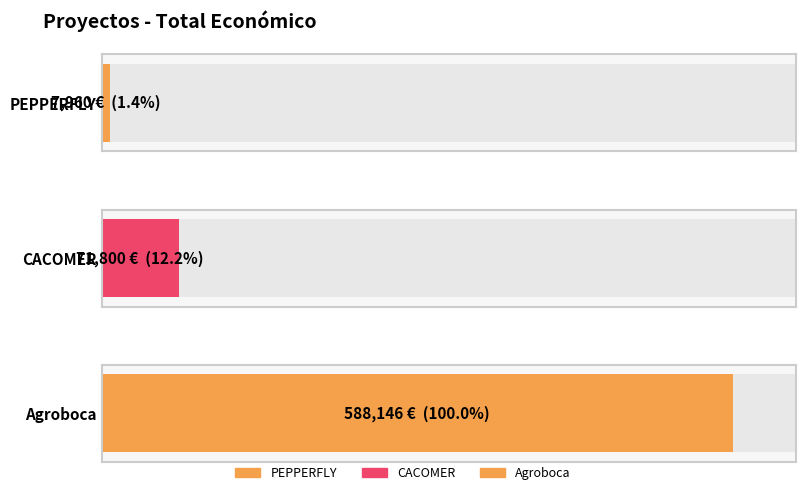

Which category has the highest value across all series?

Agroboca